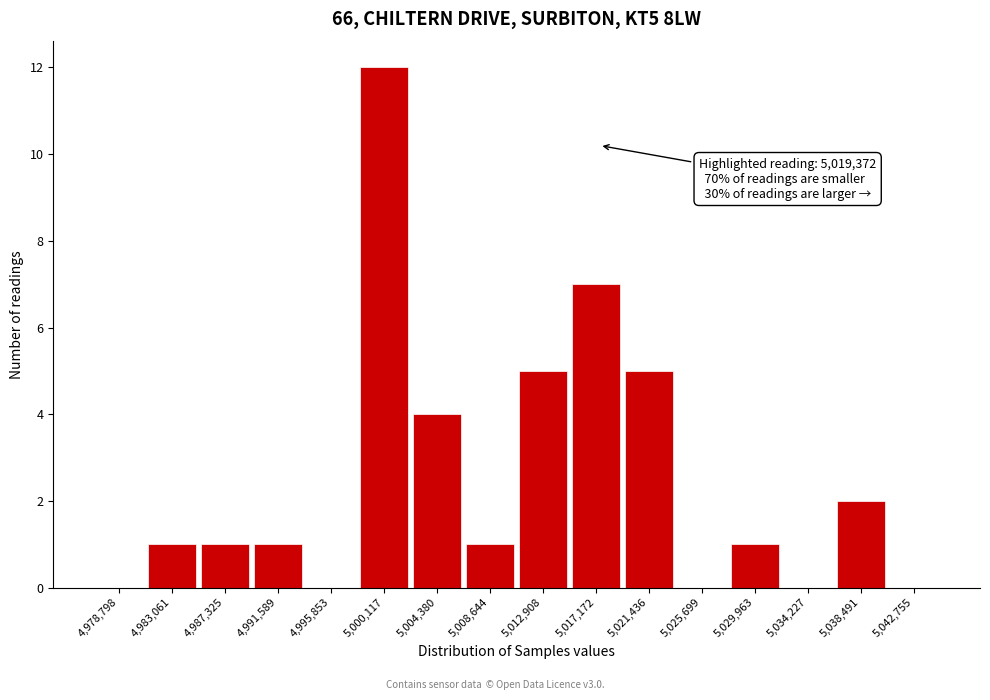

Reading left to right, what are all the values shown in this chart?

4,978,798=0	4,983,061=1	4,987,325=1	4,991,589=1	4,995,853=0	5,000,117=12	5,004,380=4	5,008,644=1	5,012,908=5	5,017,172=7	5,021,436=5	5,025,699=0	5,029,963=1	5,034,227=0	5,038,491=2	5,042,755=0